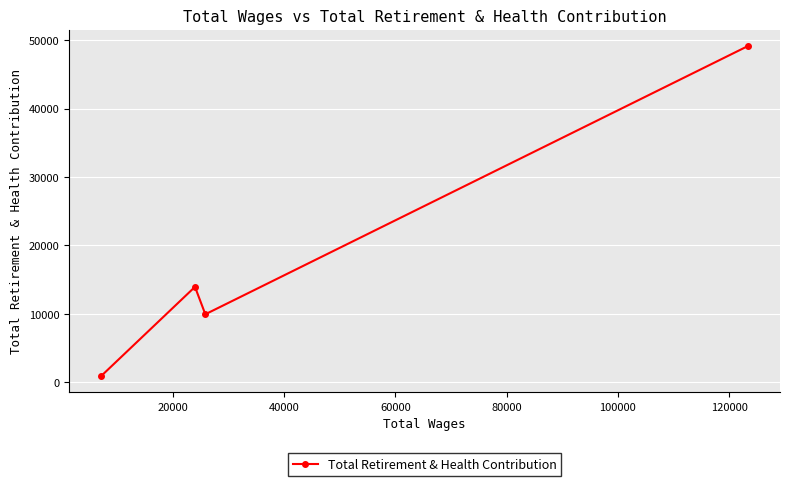

Is this an area chart (filled region under the line)?

No